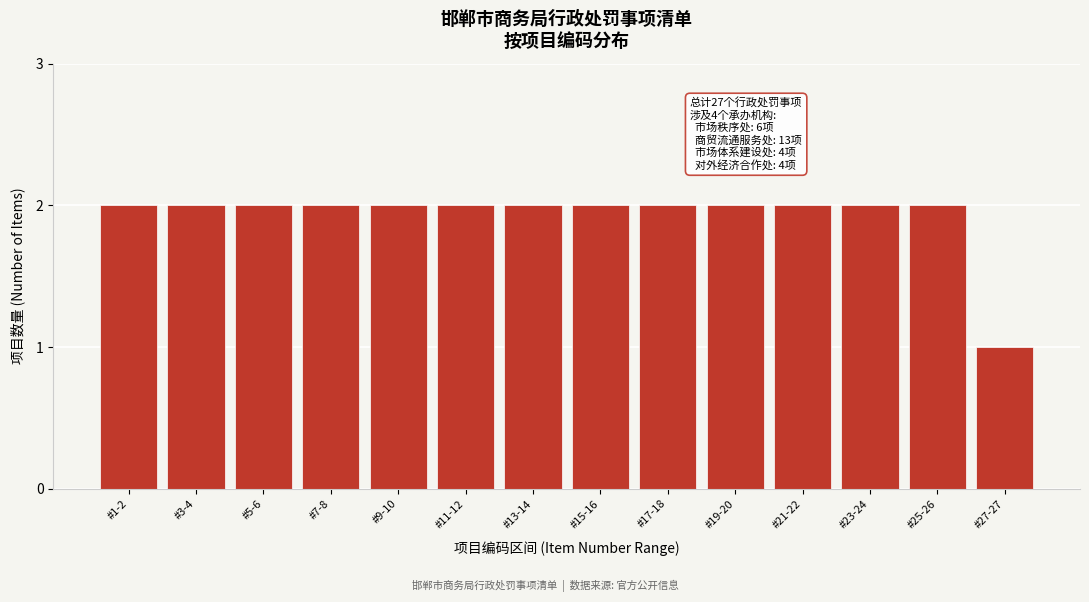

Reading left to right, list all the values displayed in this chart.

#1-2=2	#3-4=2	#5-6=2	#7-8=2	#9-10=2	#11-12=2	#13-14=2	#15-16=2	#17-18=2	#19-20=2	#21-22=2	#23-24=2	#25-26=2	#27-27=1